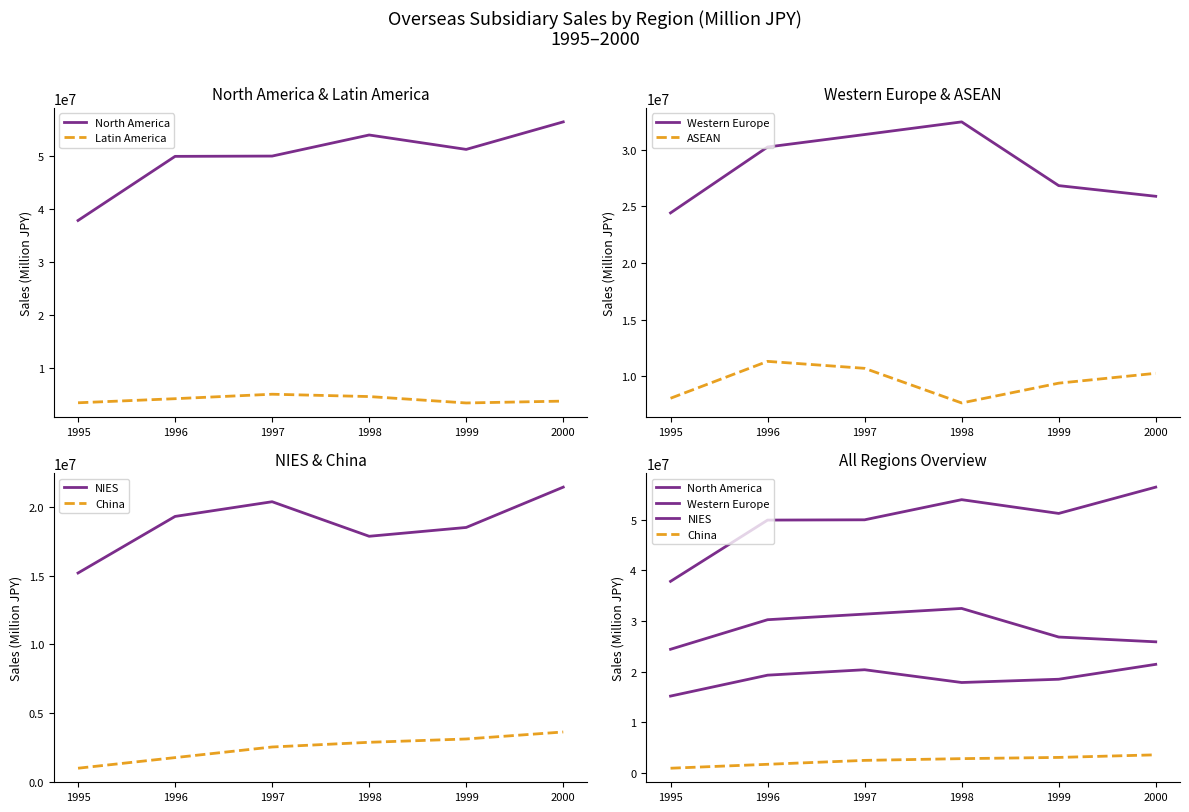

Which category has the highest value in the NIES series?

2000